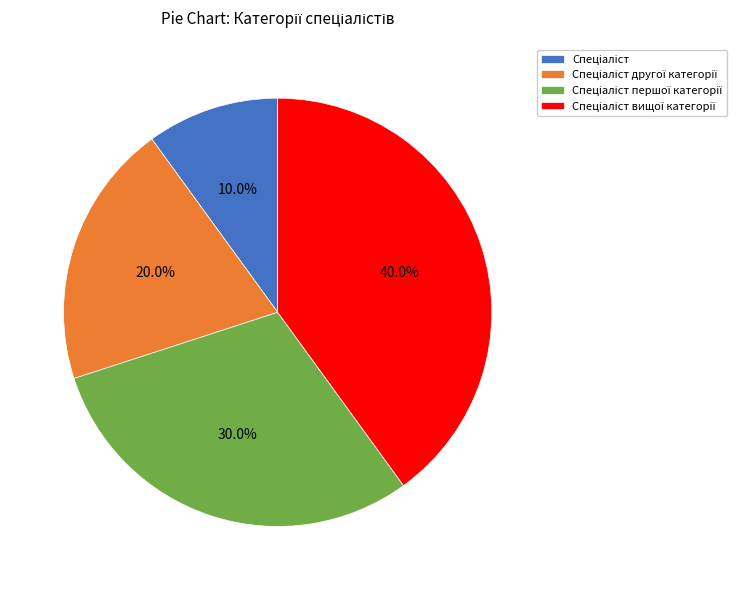

Count the number of slices in the pie.

4